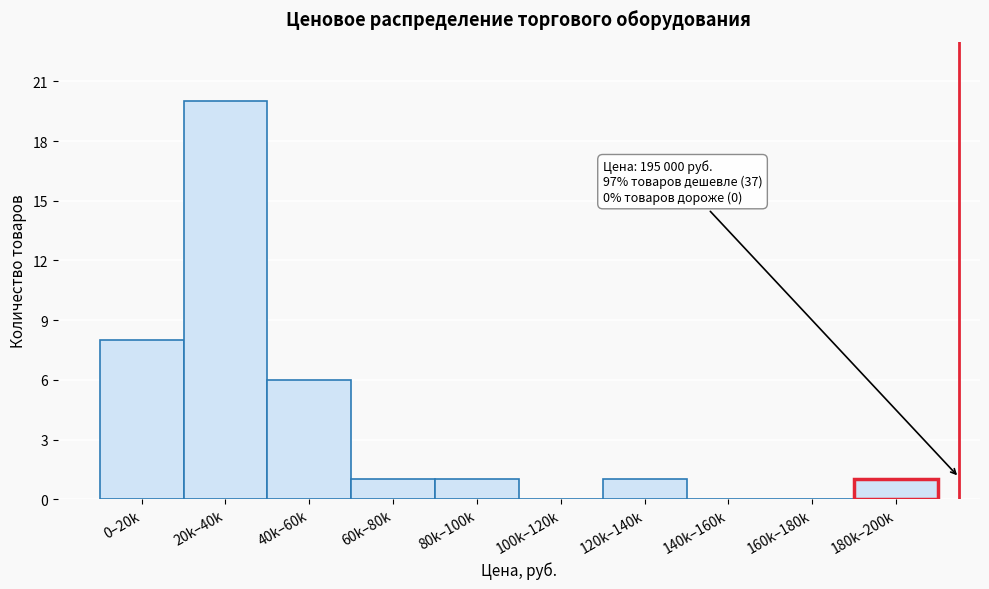

Reading left to right, extract all data points from this chart.

0–20k=8	20k–40k=20	40k–60k=6	60k–80k=1	80k–100k=1	100k–120k=0	120k–140k=1	140k–160k=0	160k–180k=0	180k–200k=1